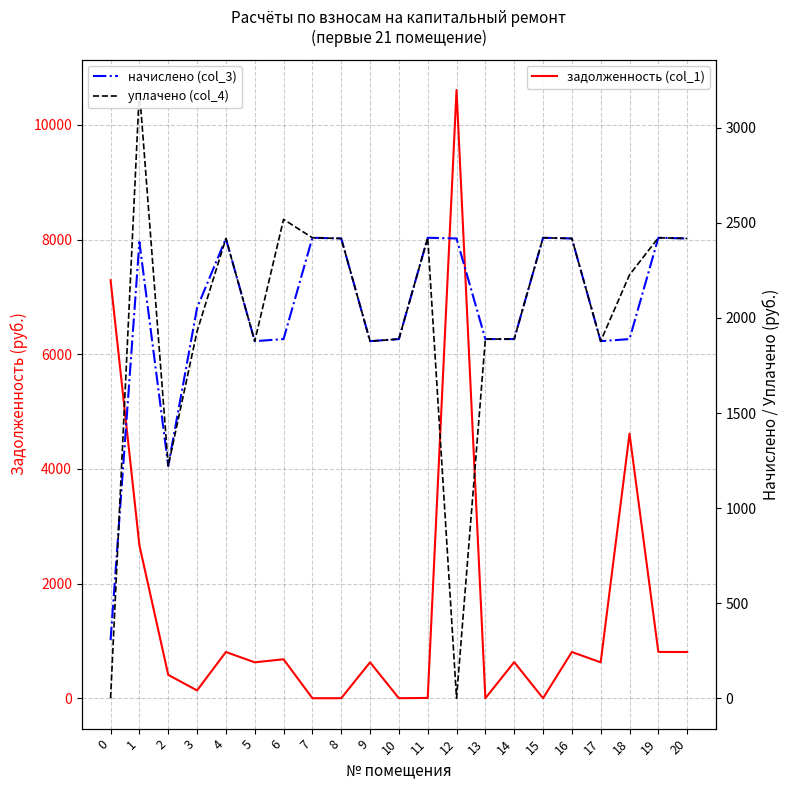

Where is the first local minimum for задолженность (col_1)?

3